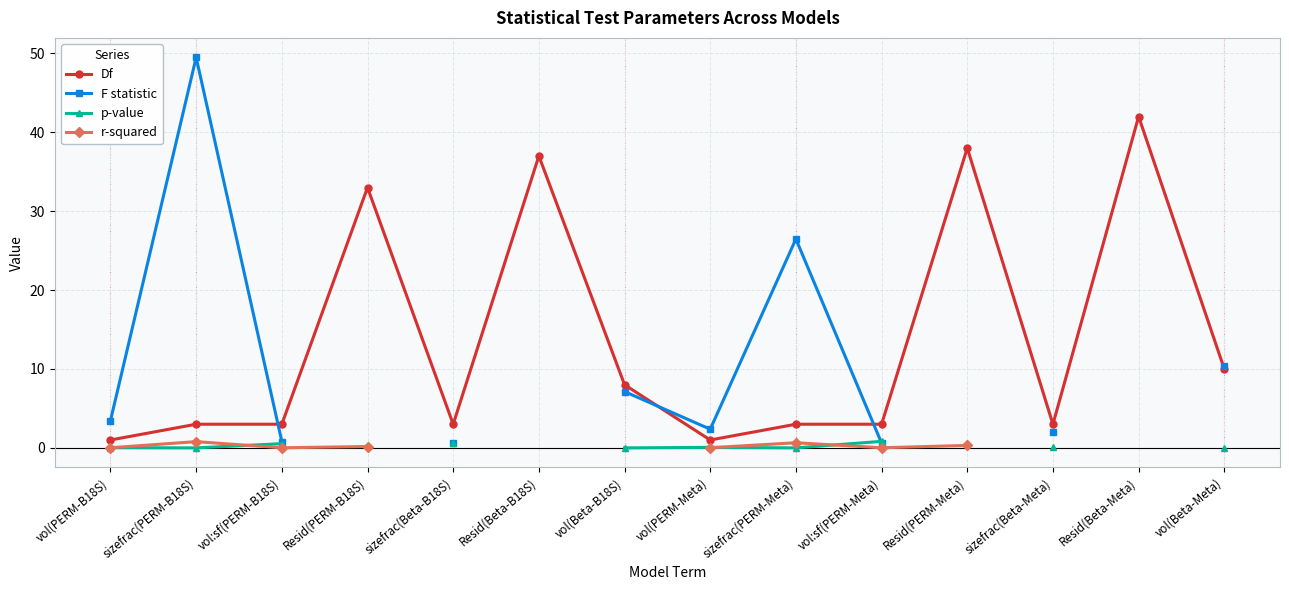

In F statistic, how many points are lower than both neighbors (excluding endpoints)?

1